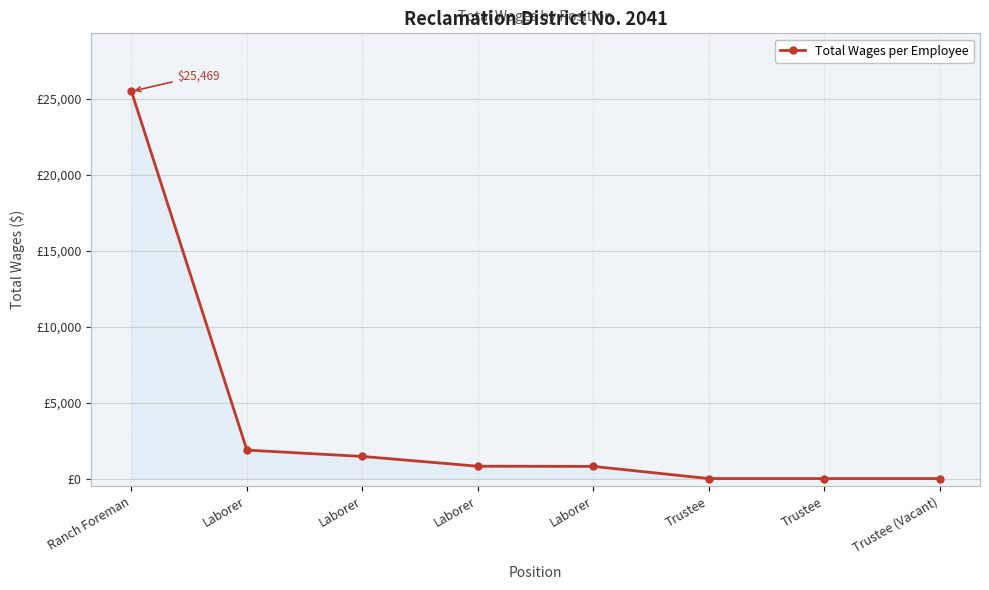

The value at Trustee is 0. True or false?

True